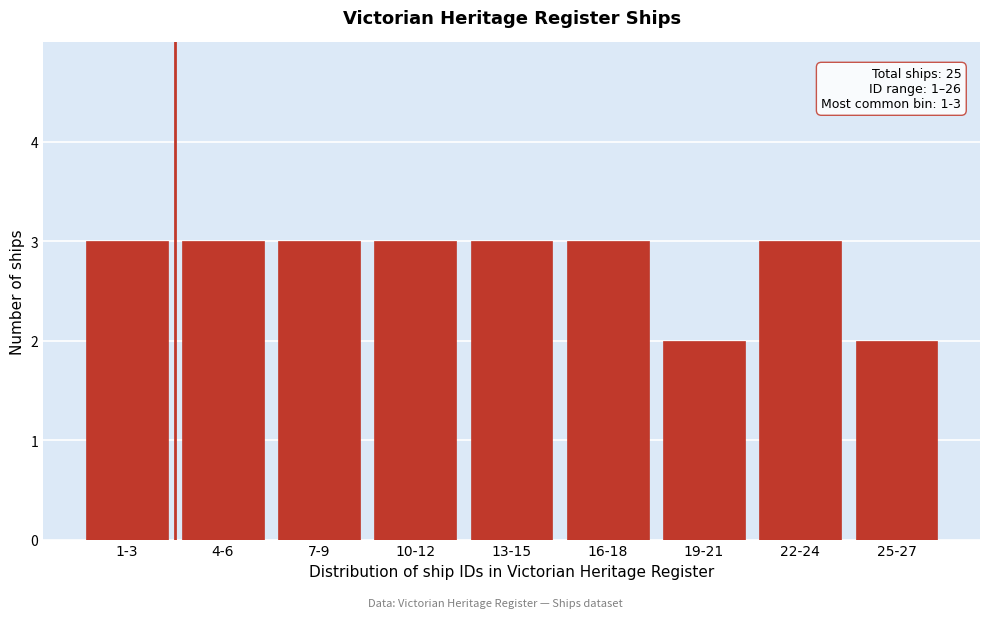

Reading right to left, list all the values displayed in this chart.

25-27=2	22-24=3	19-21=2	16-18=3	13-15=3	10-12=3	7-9=3	4-6=3	1-3=3